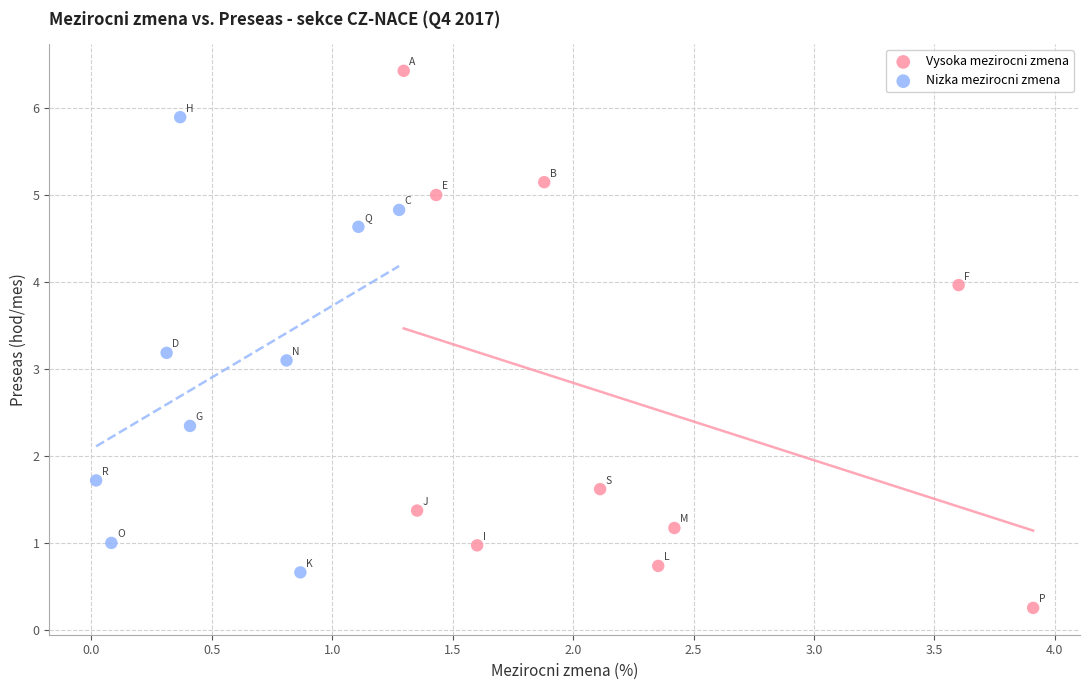

What are all the series names shown in the legend?

Vysoka mezirocni zmena, Nizka mezirocni zmena